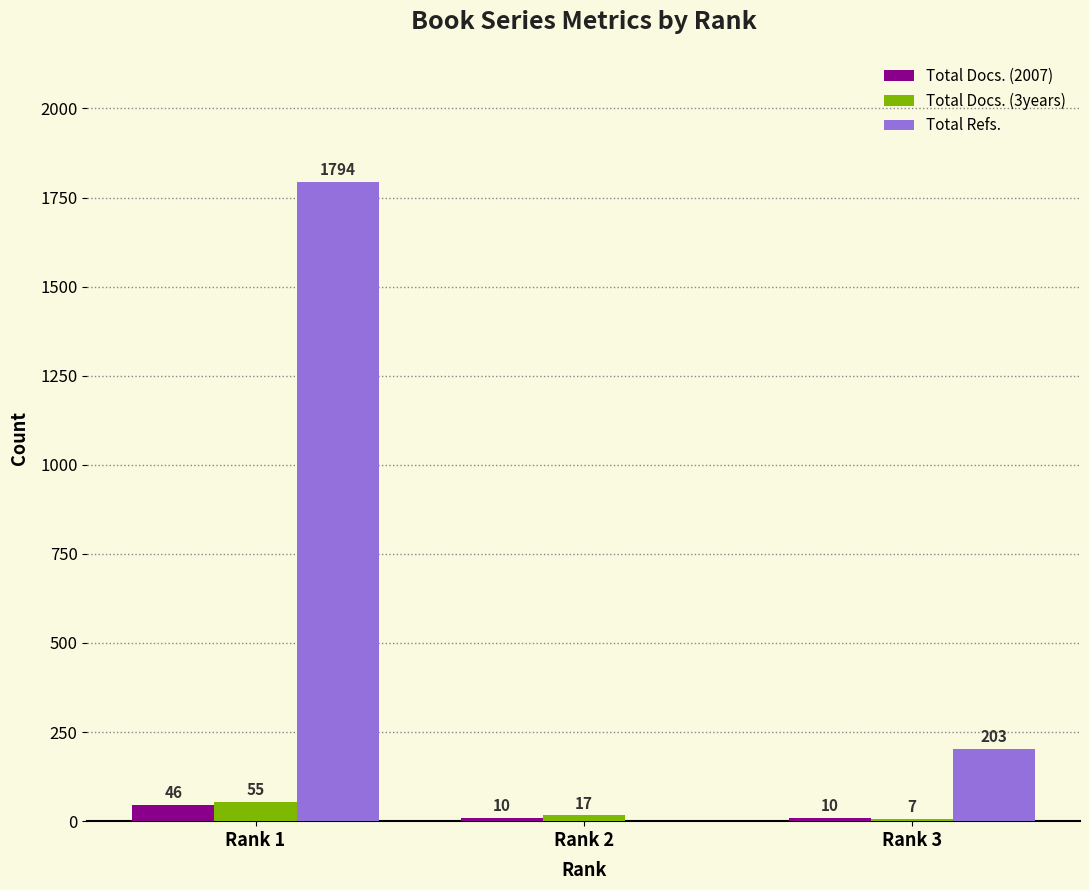

The Total Refs. series shows 1794 at Rank 1. True or false?

True